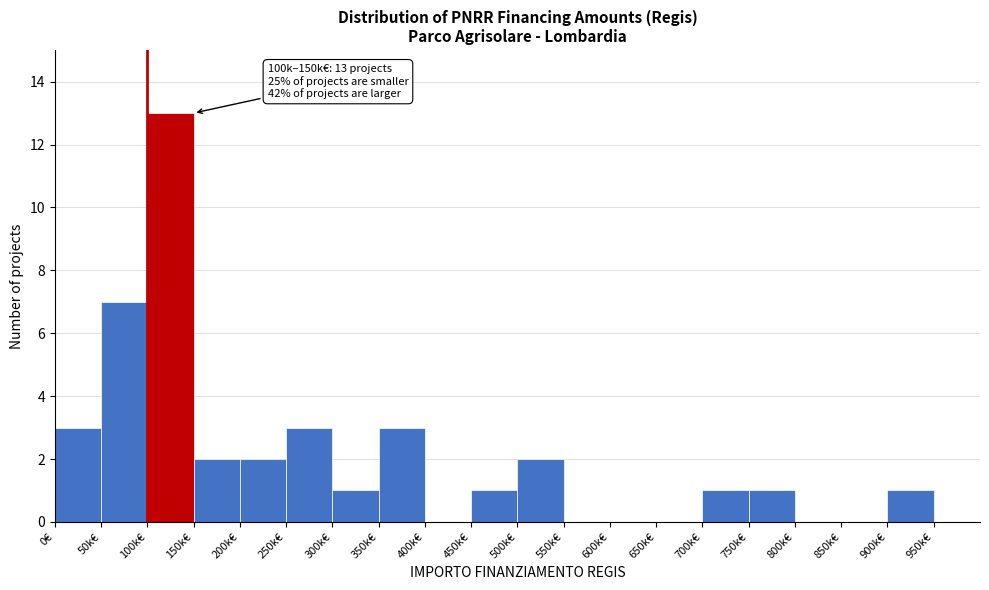

Reading right to left, extract all data points from this chart.

950k€=0	900k€=1	850k€=0	800k€=0	750k€=1	700k€=1	650k€=0	600k€=0	550k€=0	500k€=2	450k€=1	400k€=0	350k€=3	300k€=1	250k€=3	200k€=2	150k€=2	100k€=13	50k€=7	0€=3